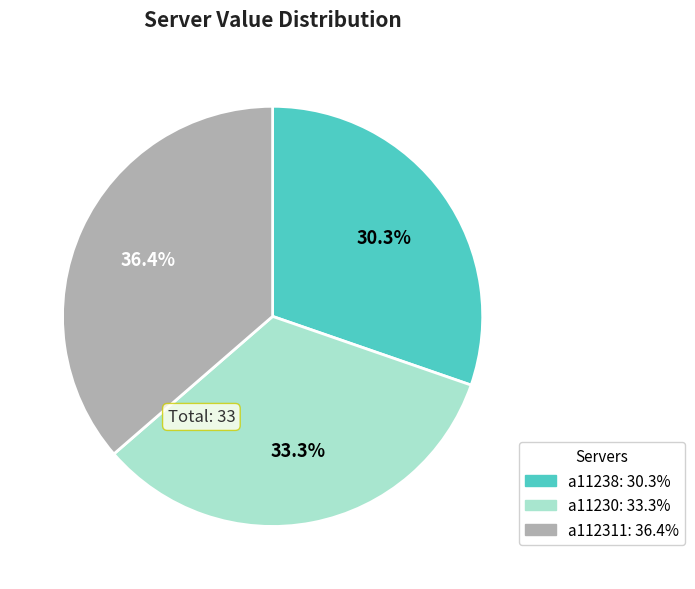

What is the ratio of the value at a11230 to the value at a112311?

0.9